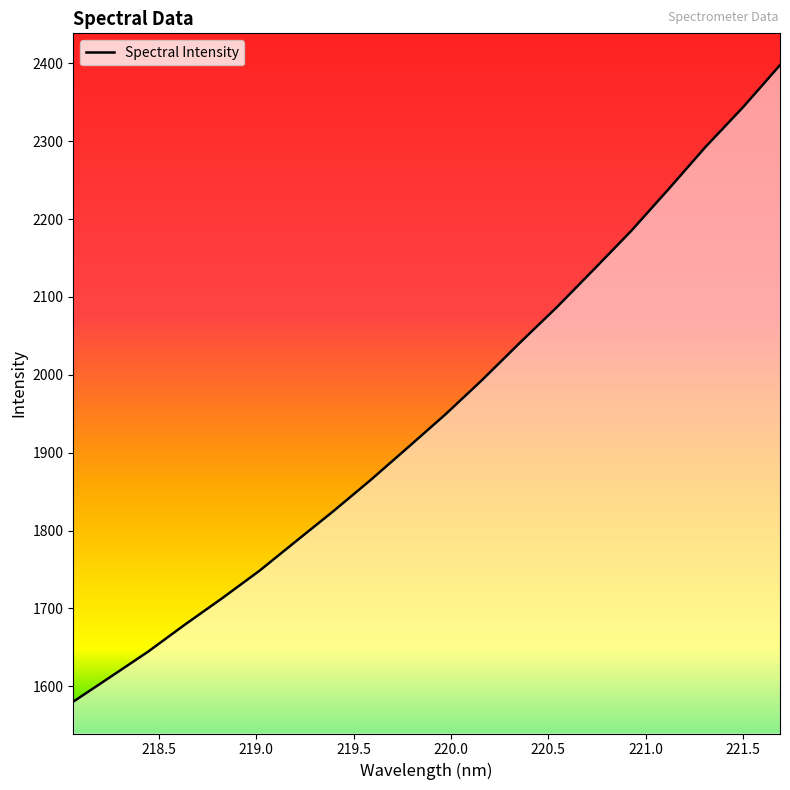

What is the difference between the maximum and minimum values?

817.4